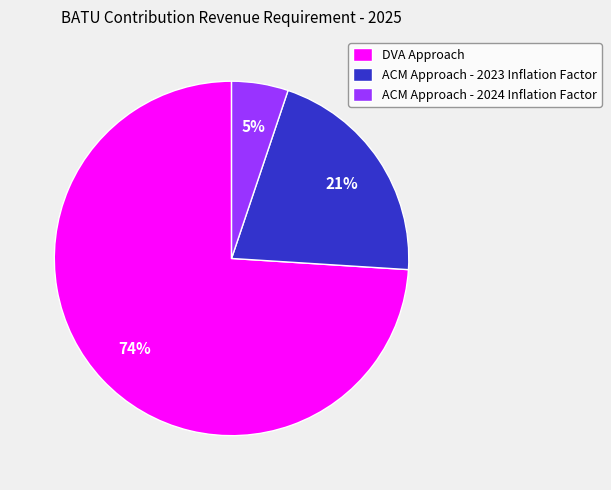

Is the sum of DVA Approach and ACM Approach - 2024 Inflation Factor greater than half?

Yes